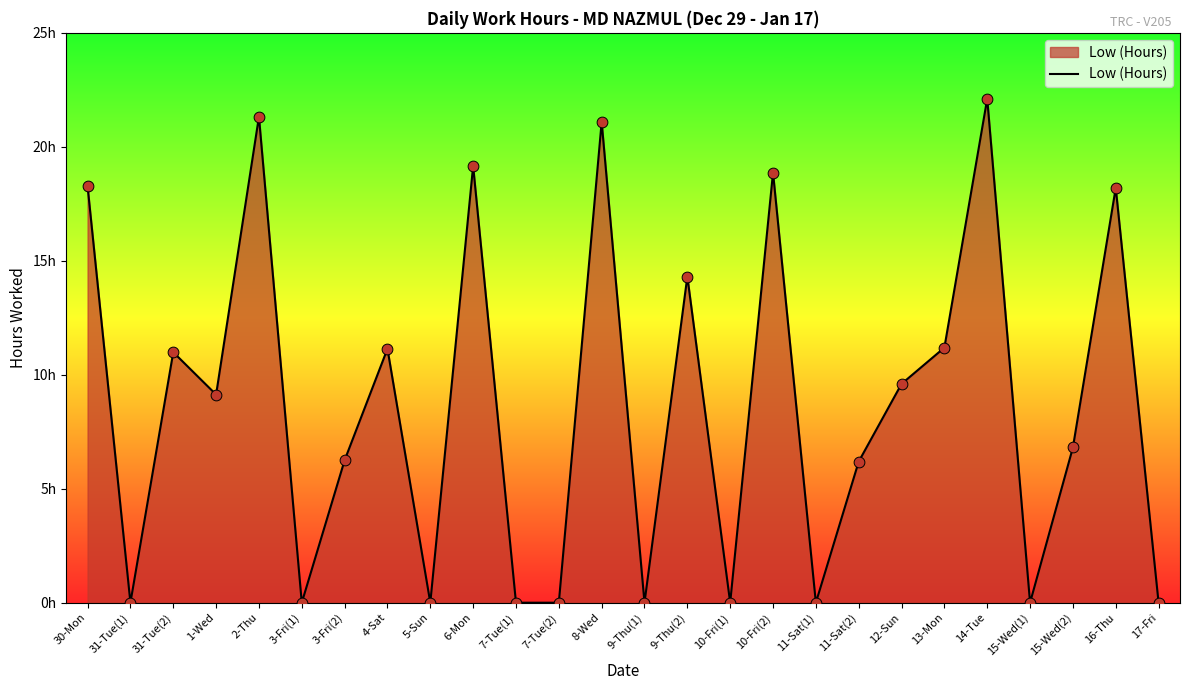

Approximately how many times larger is the value at 15-Wed(2) compared to 16-Thu?

0.4